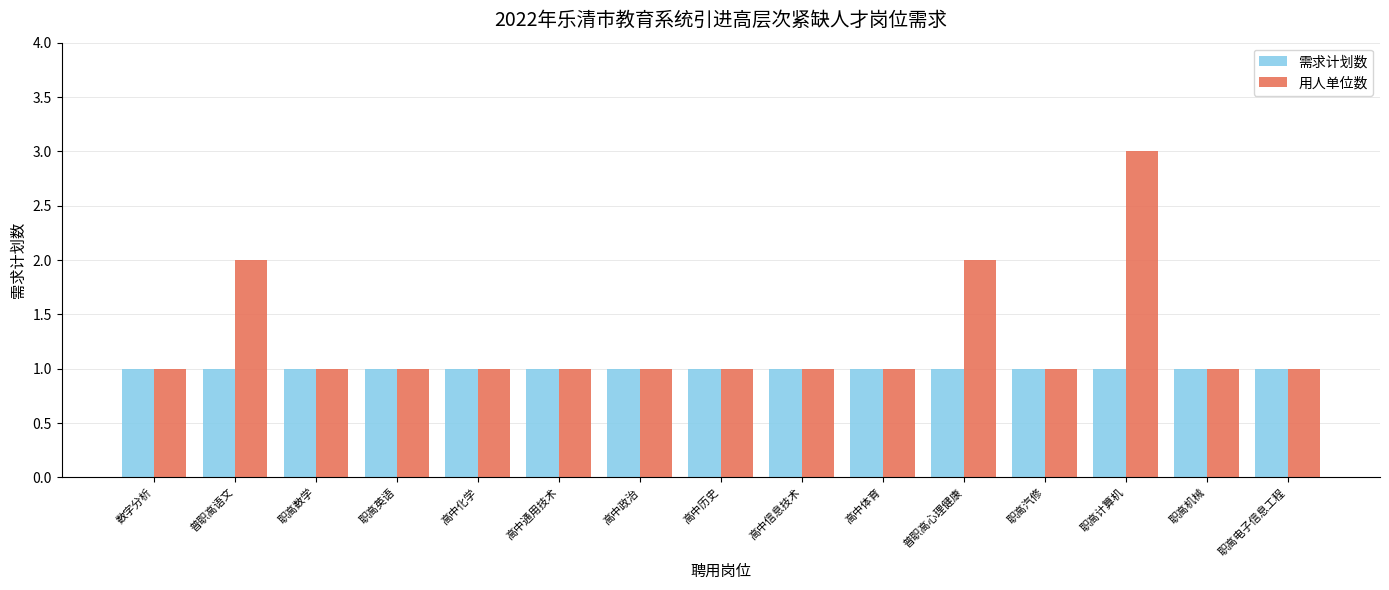

Which series has the largest total across all categories?

用人单位数